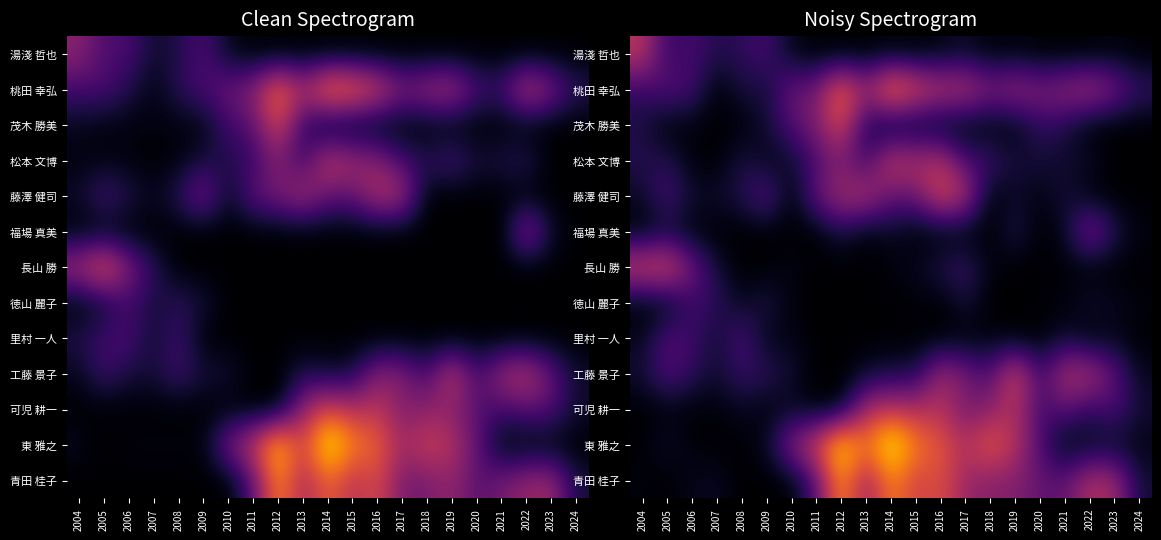

At which label is 東 雅之 closest to 19?

2019